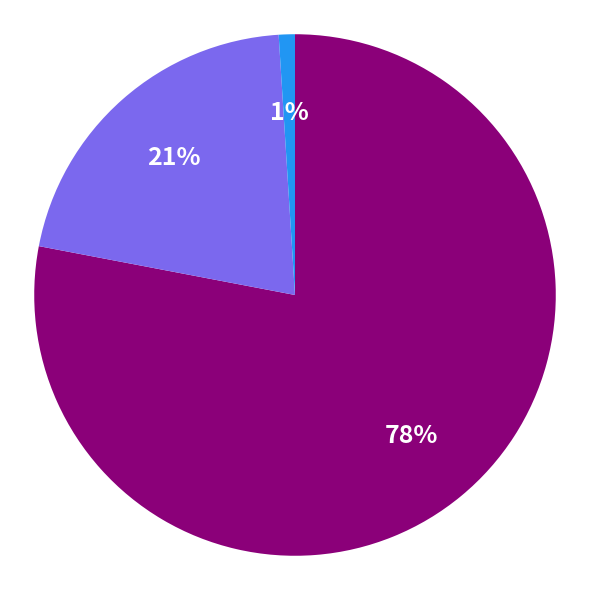

Is there any slice that represents more than half of the pie?

Yes